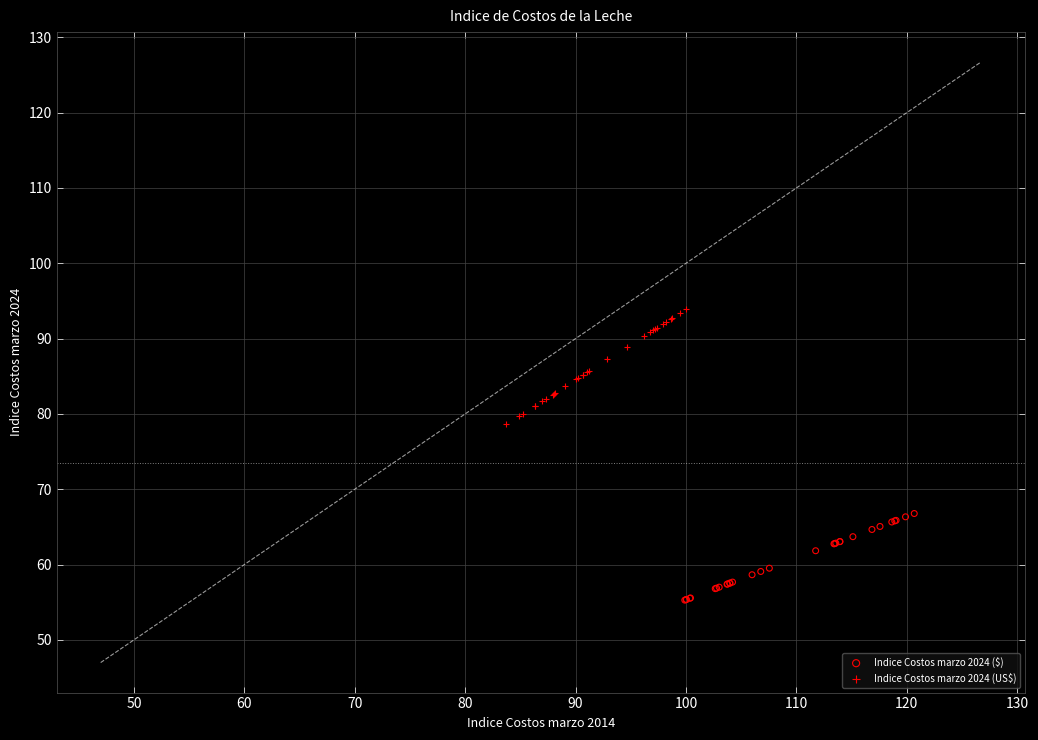

What are all the series names shown in the legend?

Indice Costos marzo 2024 ($), Indice Costos marzo 2024 (US$)